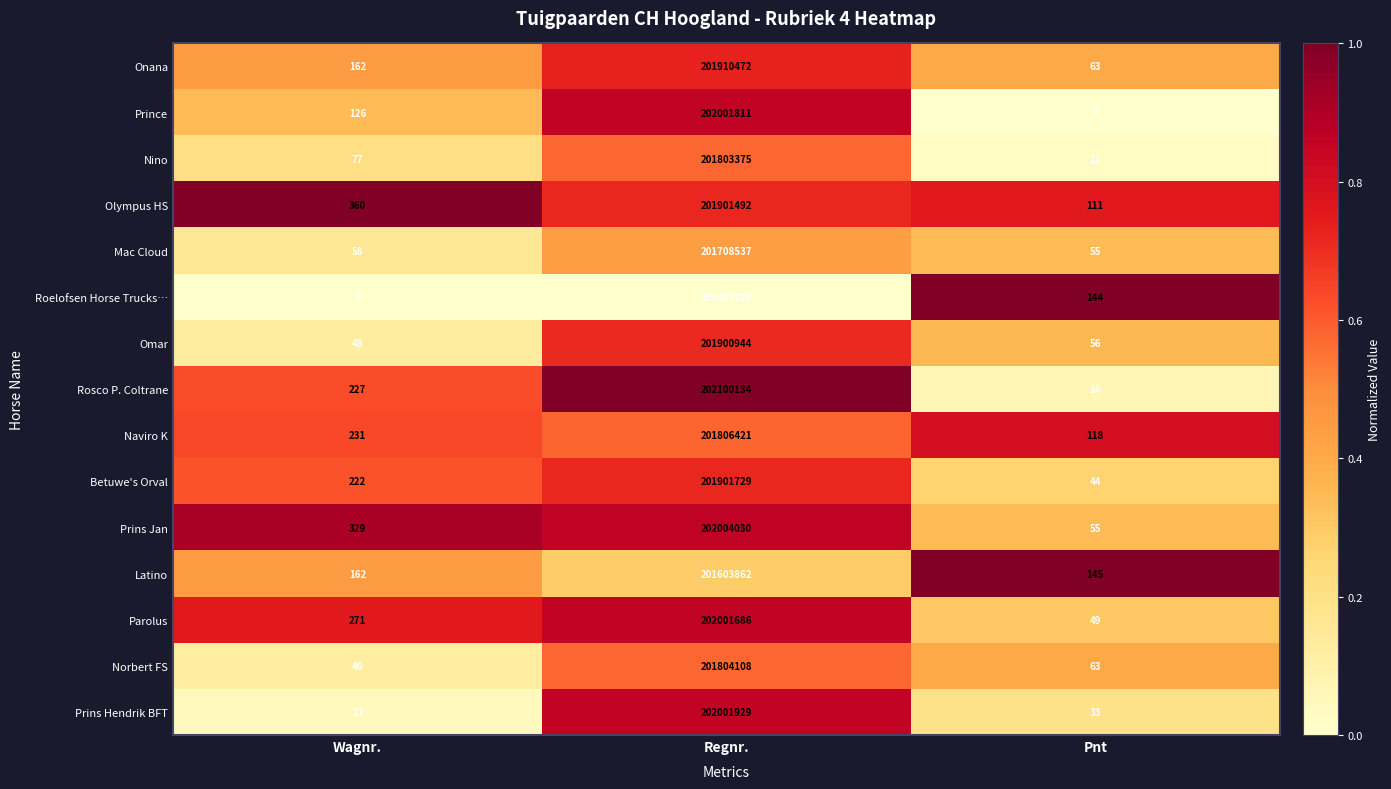

What is the sum of all Rosco P. Coltrane values?

202100377